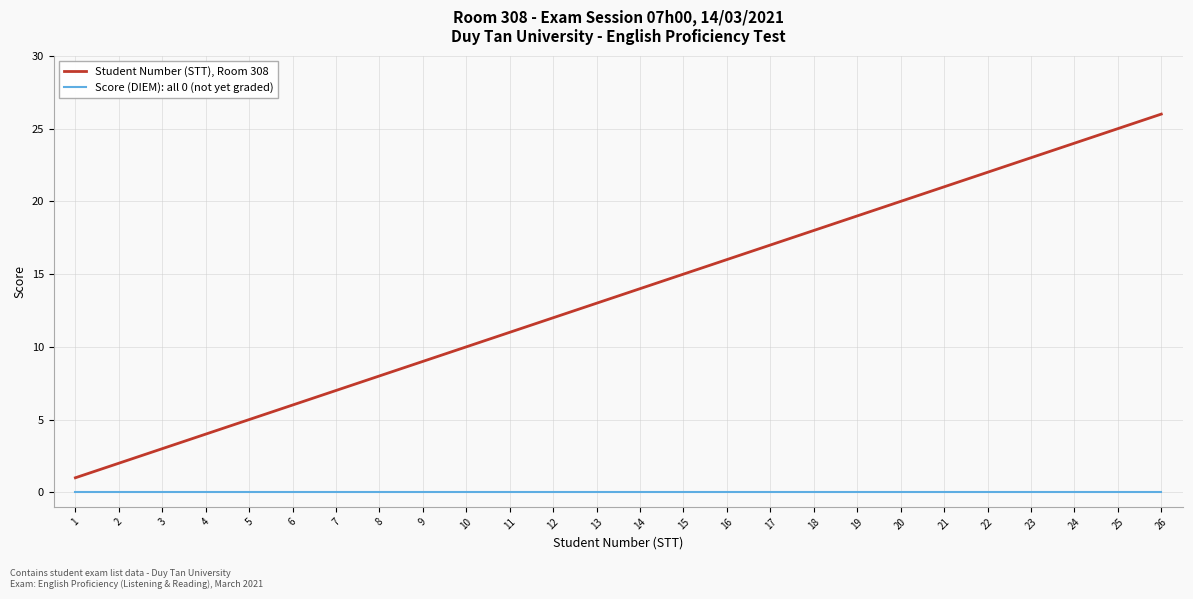

True or false: Score (DIEM): all 0 (not yet graded) and Student Number (STT), Room 308 cross at least once.

False